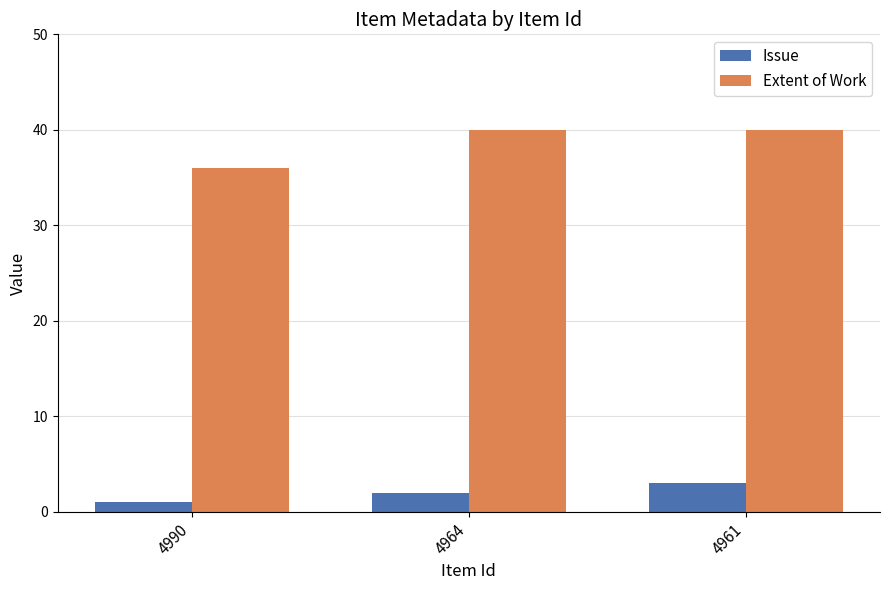

Which category has the lowest value across all series?

4990